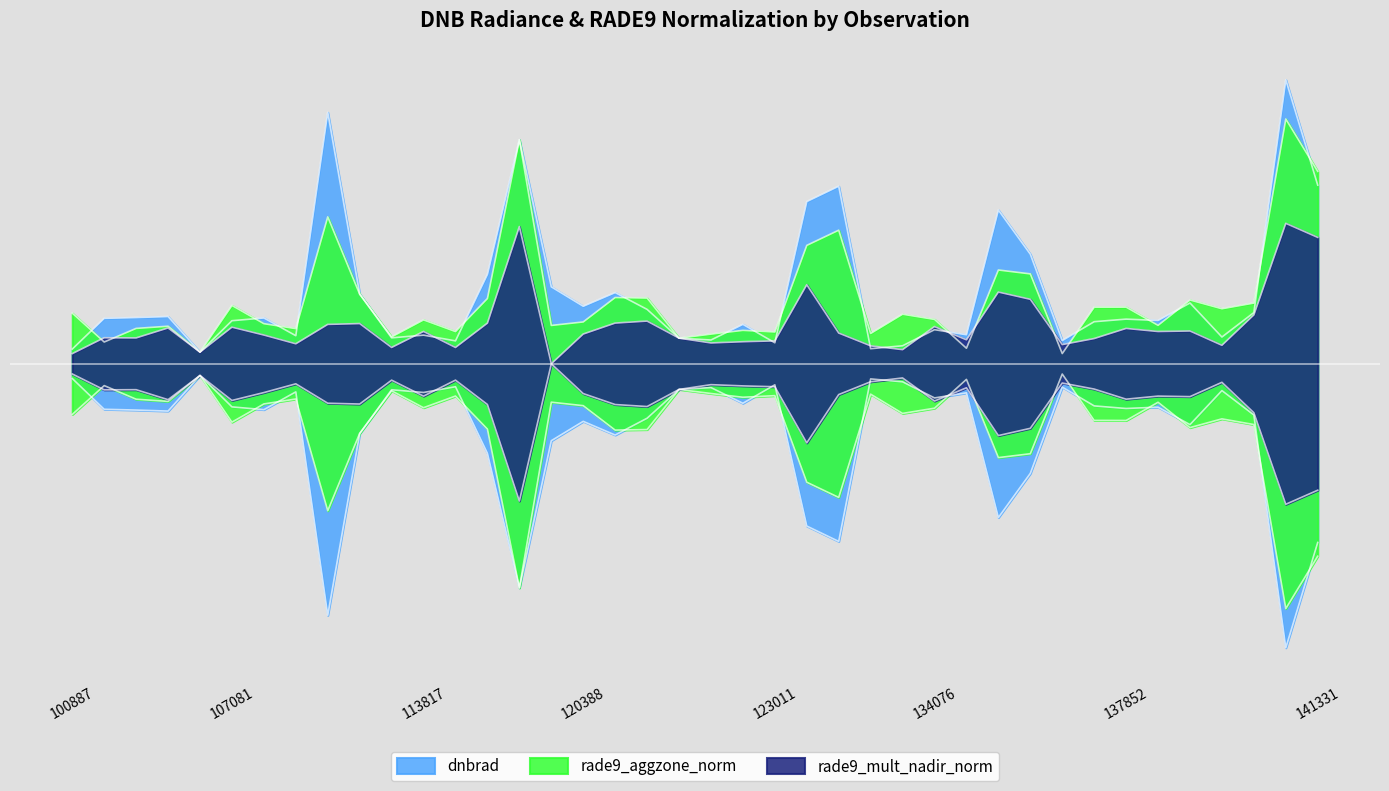

Rank the series at 122118 from lowest to highest value.

rade9_aggzone_norm, rade9_mult_nadir_norm, dnbrad